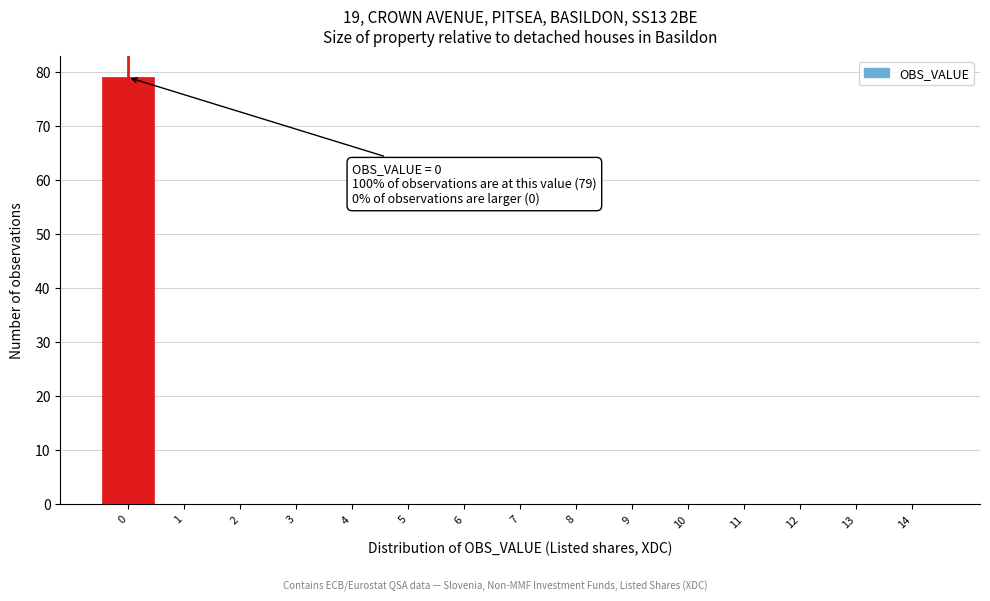

Which range on the x-axis has the tallest bar?

-0.5 to 0.5